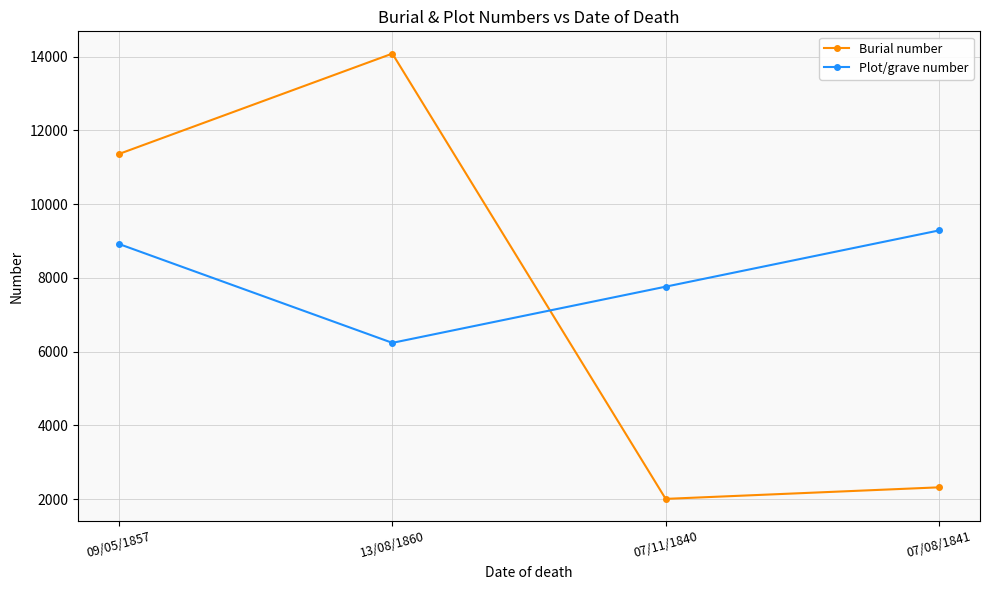

What is the label of the 3rd point from the left?

07/11/1840